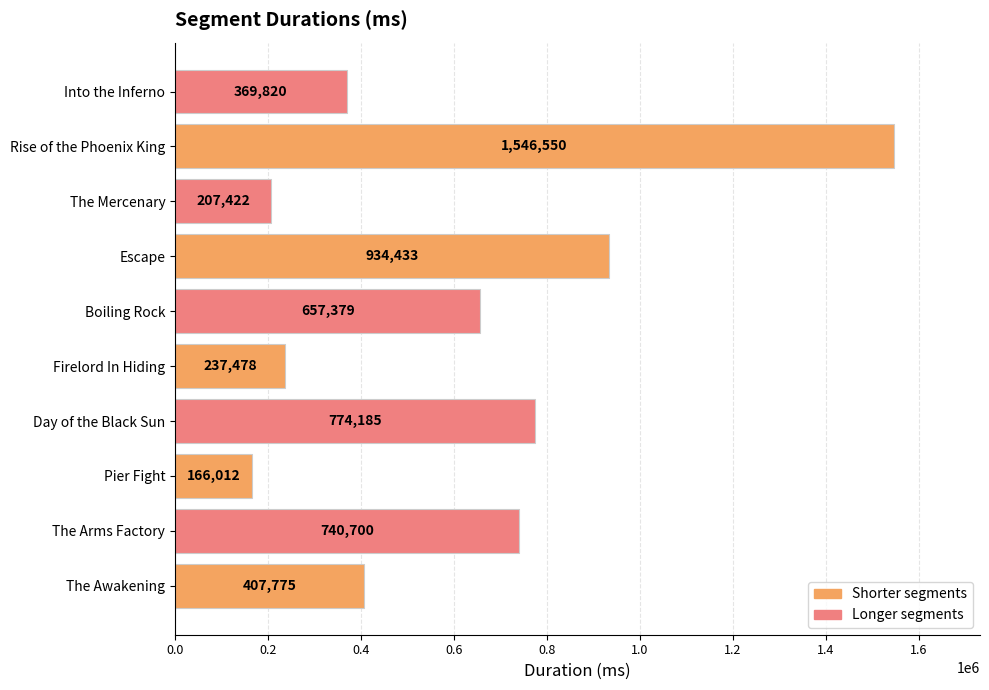

How many bars are there in total?

10